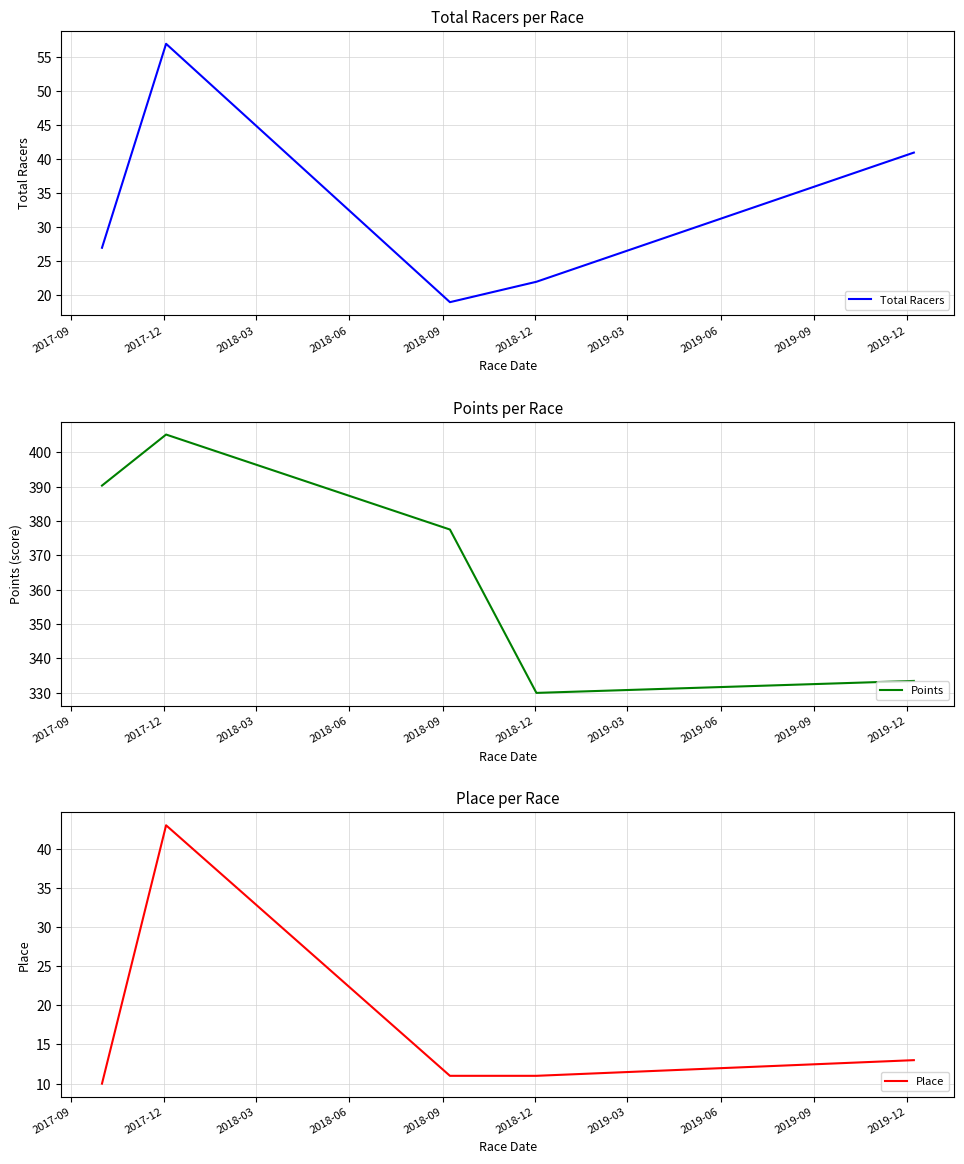

True or false: Place and Total Racers intersect in this chart.

False